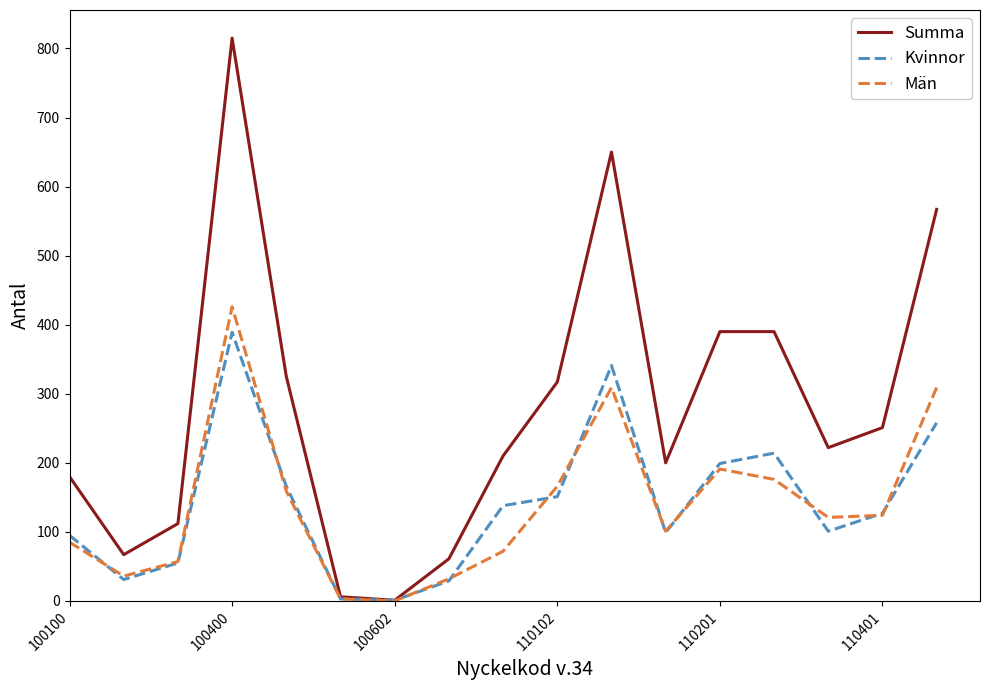

List the series in order of their peak value, lowest first.

Kvinnor, Män, Summa